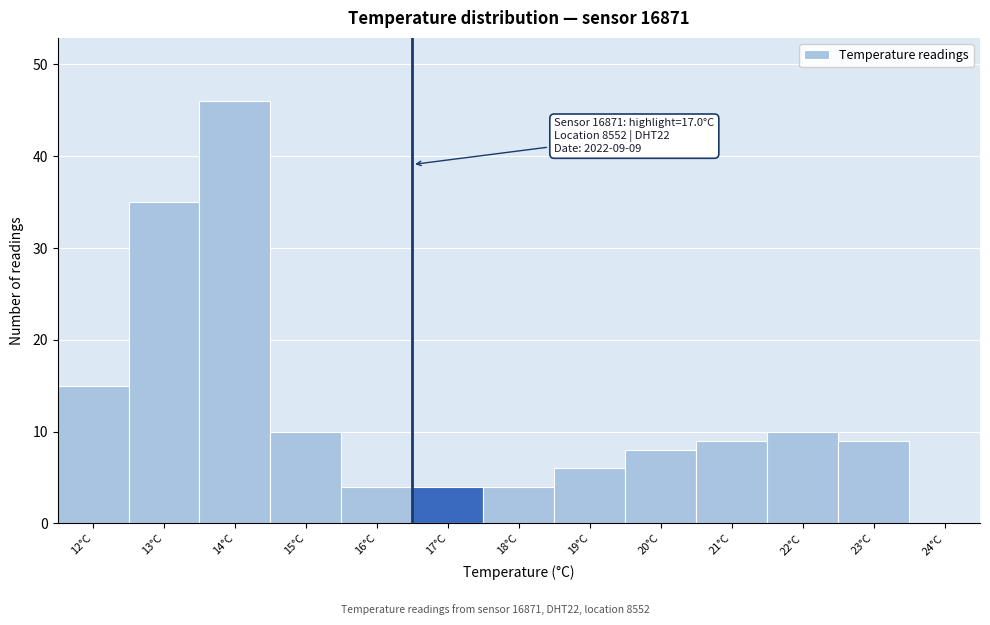

Reading right to left, transcribe all the data shown in this chart.

24°C=0	23°C=9	22°C=10	21°C=9	20°C=8	19°C=6	18°C=4	17°C=4	16°C=4	15°C=10	14°C=46	13°C=35	12°C=15